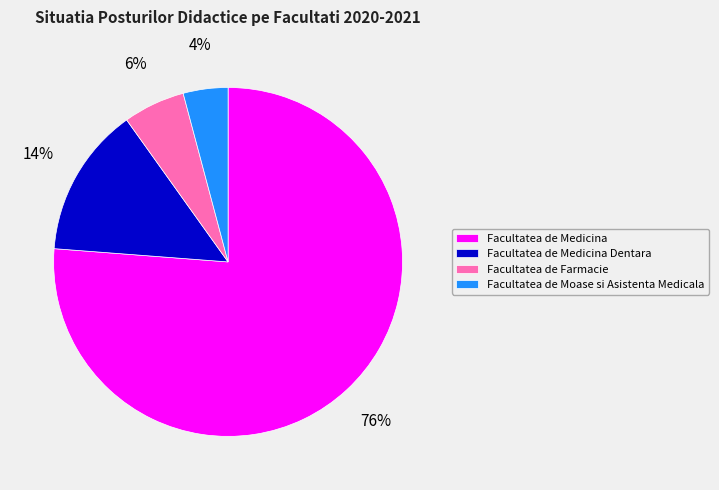

How many slices are in this pie chart?

4